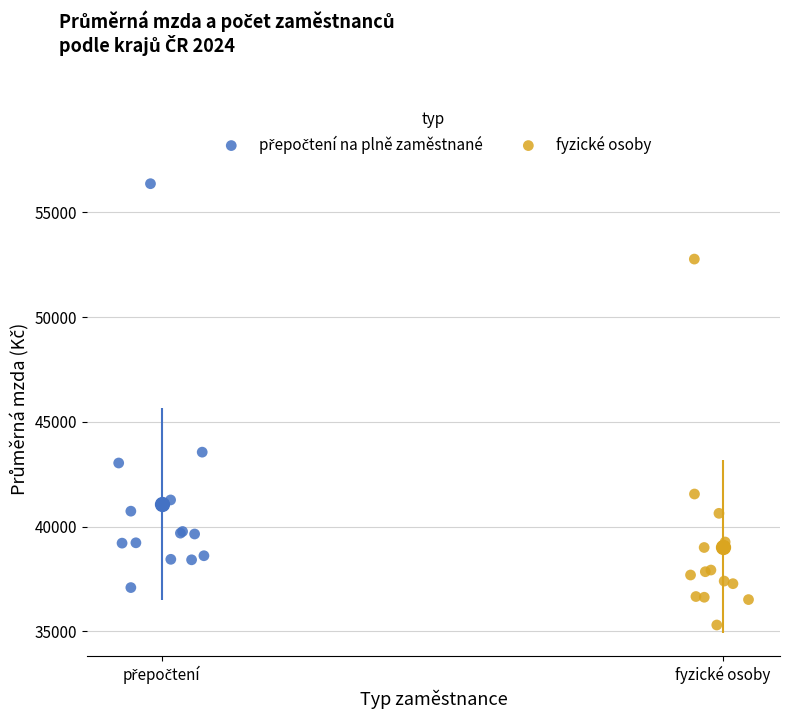

Which series contains the lowest Y value?

fyzické osoby